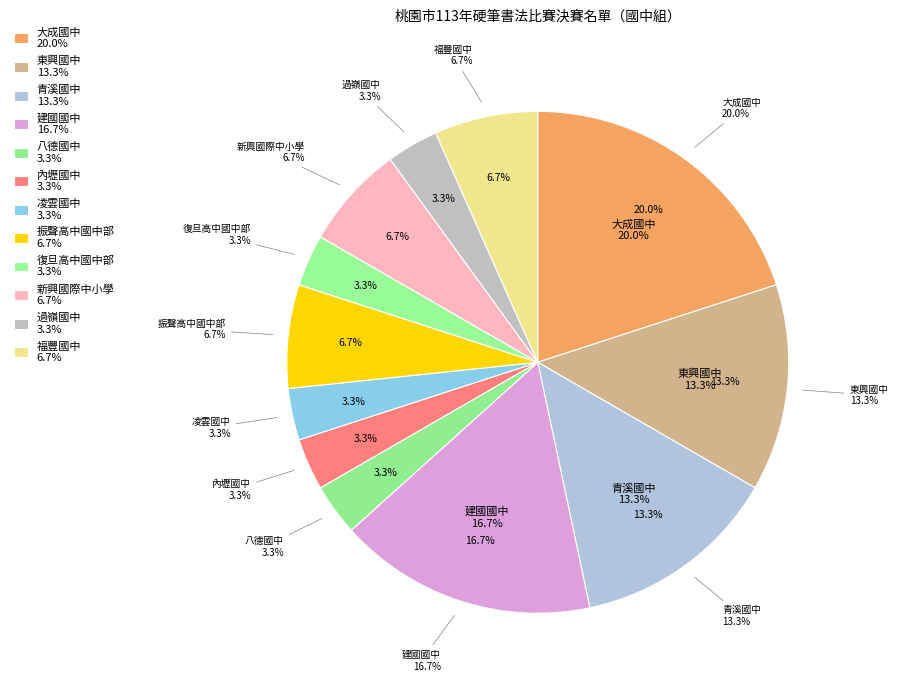

Approximately how many times larger is the value at 建國國中 compared to 大成國中?

0.8